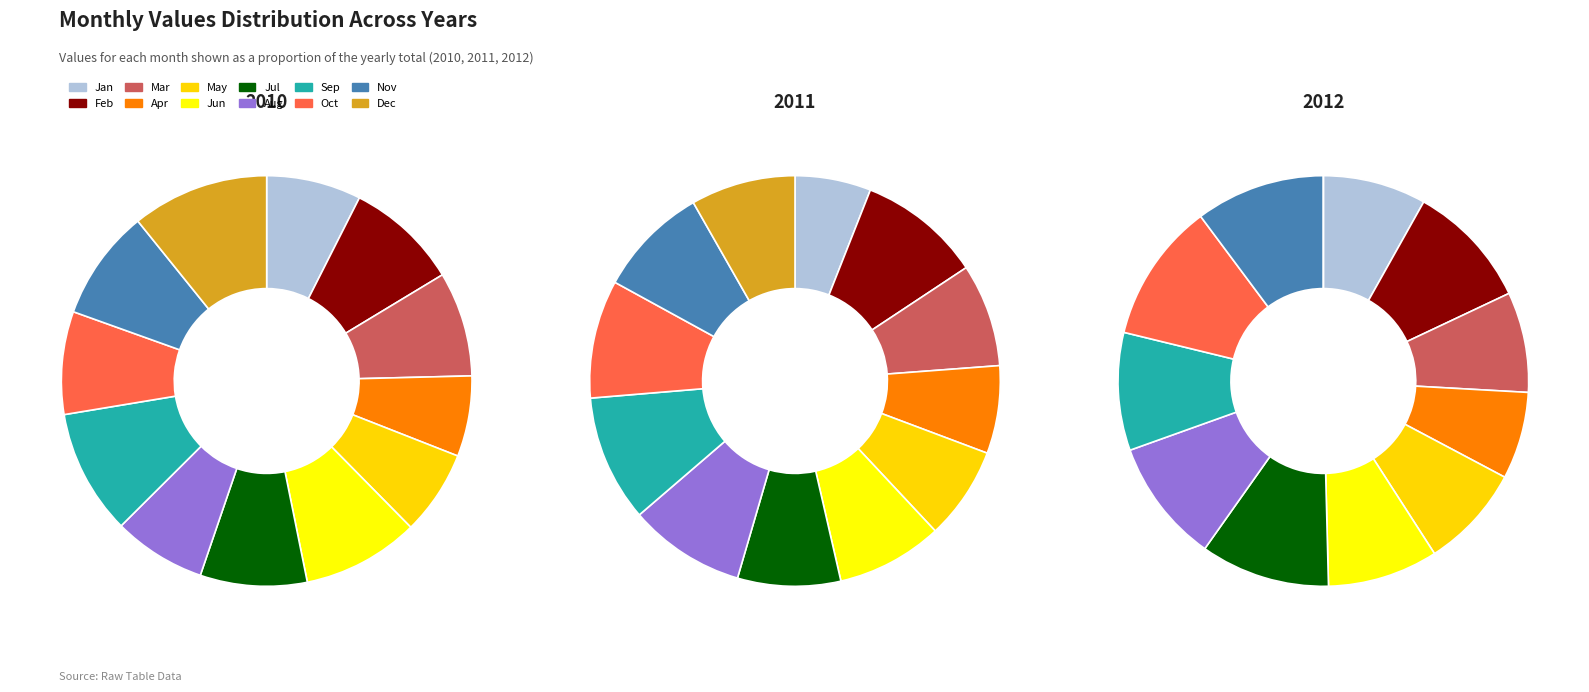

To the nearest percent, what percentage of the pie is Nov?

9%